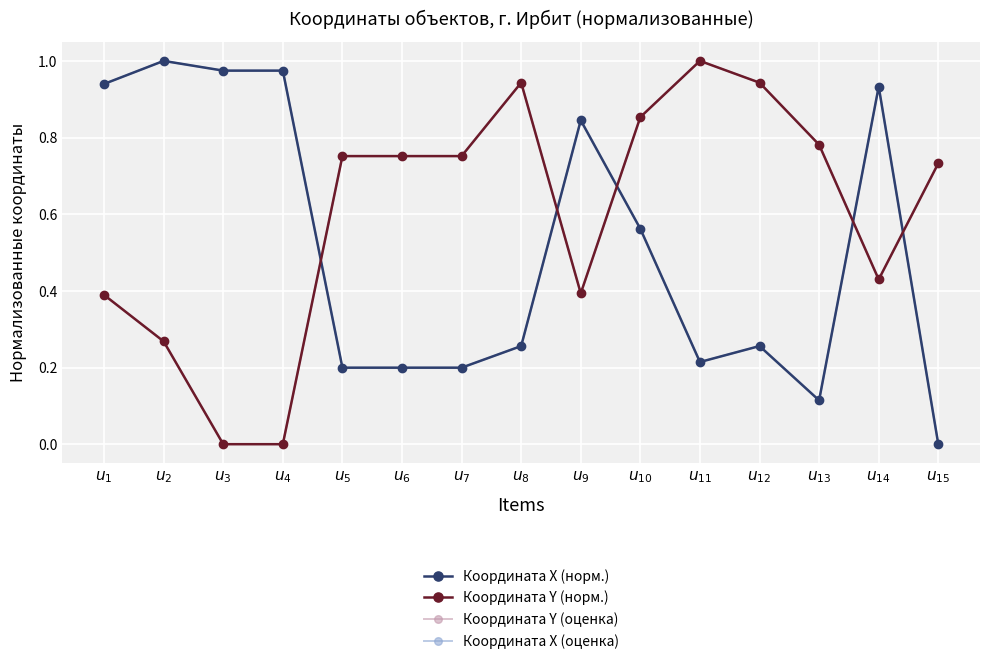

How many interior local valleys does the Координата X (норм.) series have?

2